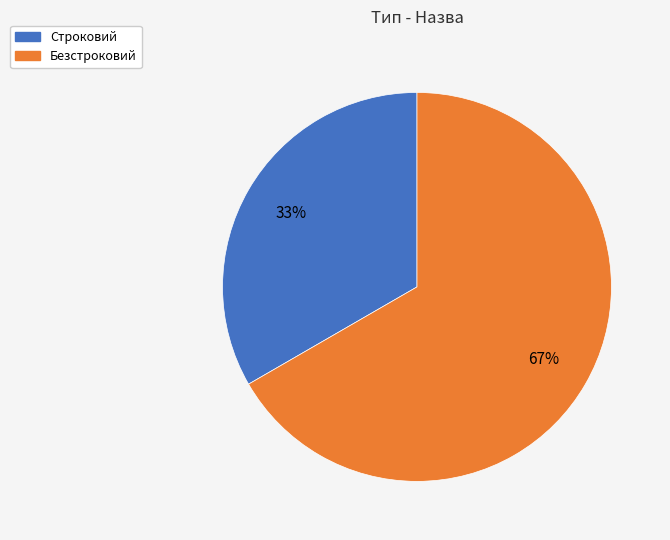

To the nearest percent, what is the combined percentage of Строковий and Безстроковий?

100%